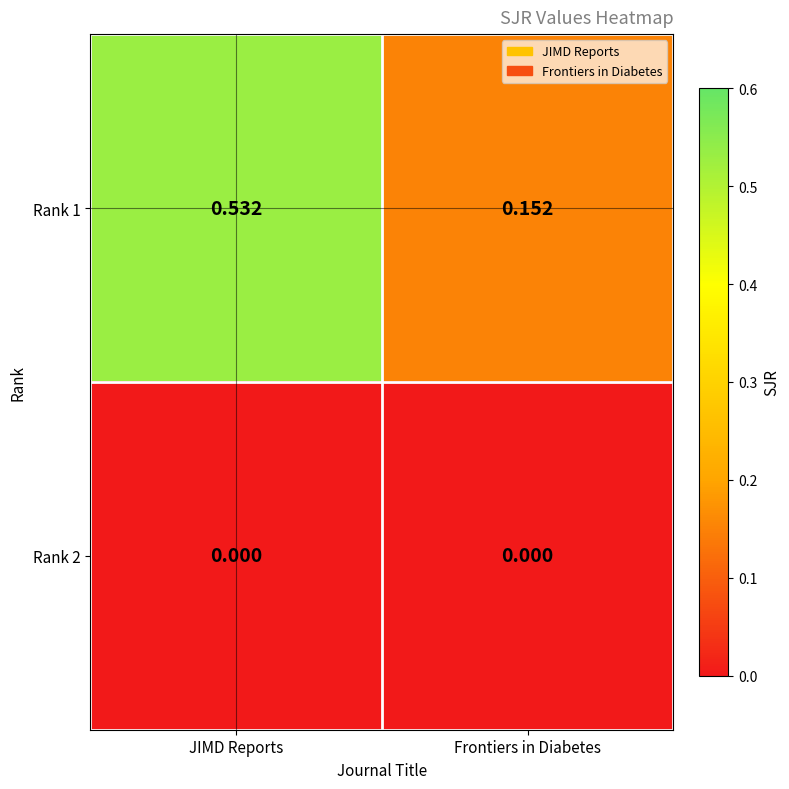

At which label is Rank 1 closest to 0?

Frontiers in Diabetes